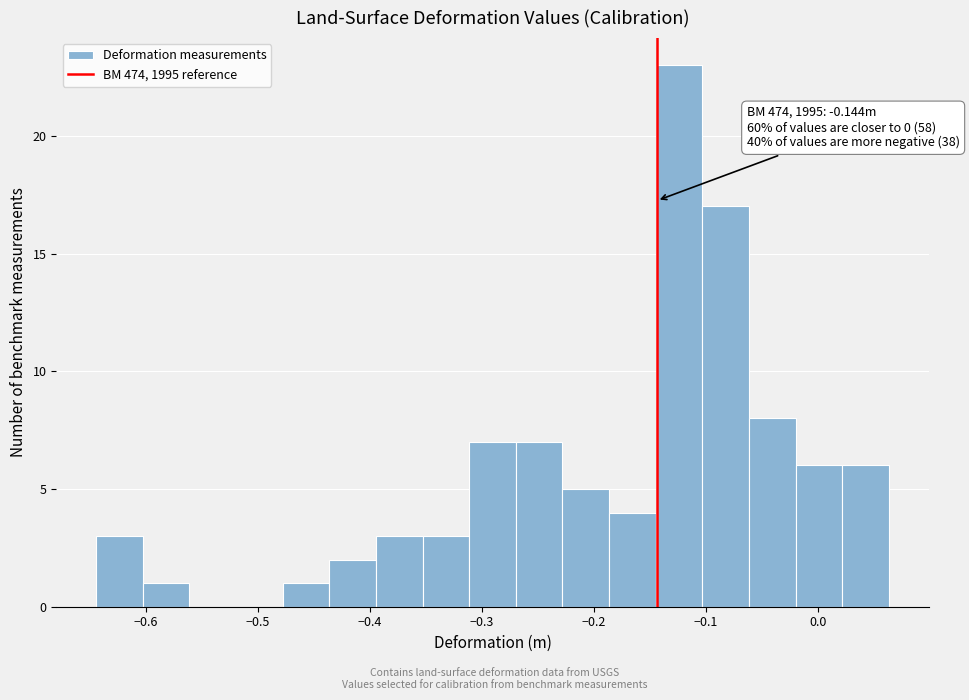

Over which range of the x-axis is the bar tallest?

-0.14 to -0.10